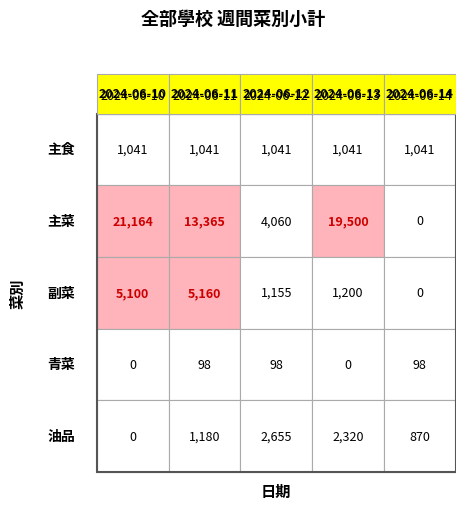

At which label does 主菜 reach its minimum?

2024-06-14